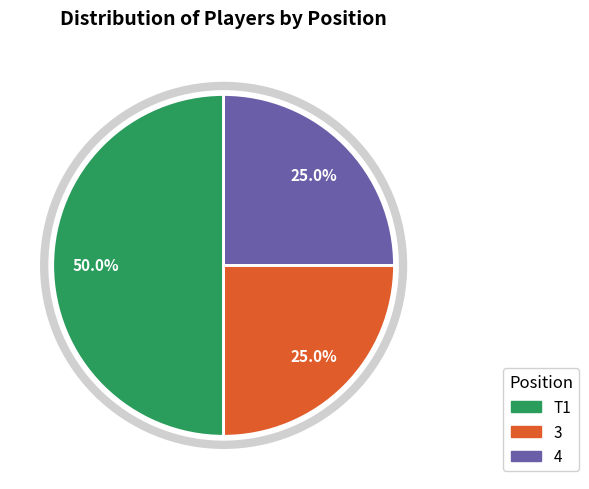

Combined, what portion of the pie is 4 and 3?

50.0%